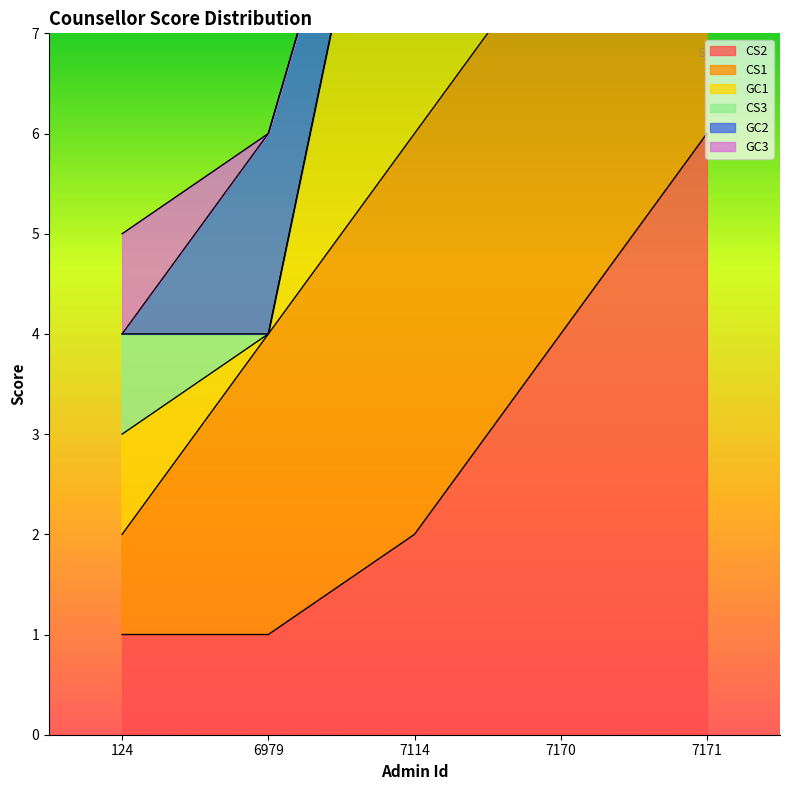

True or false: GC2 and CS1 intersect in this chart.

False